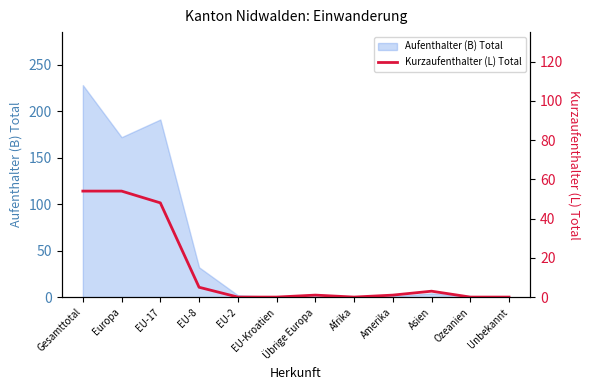

How many lines are shown in the chart?

1